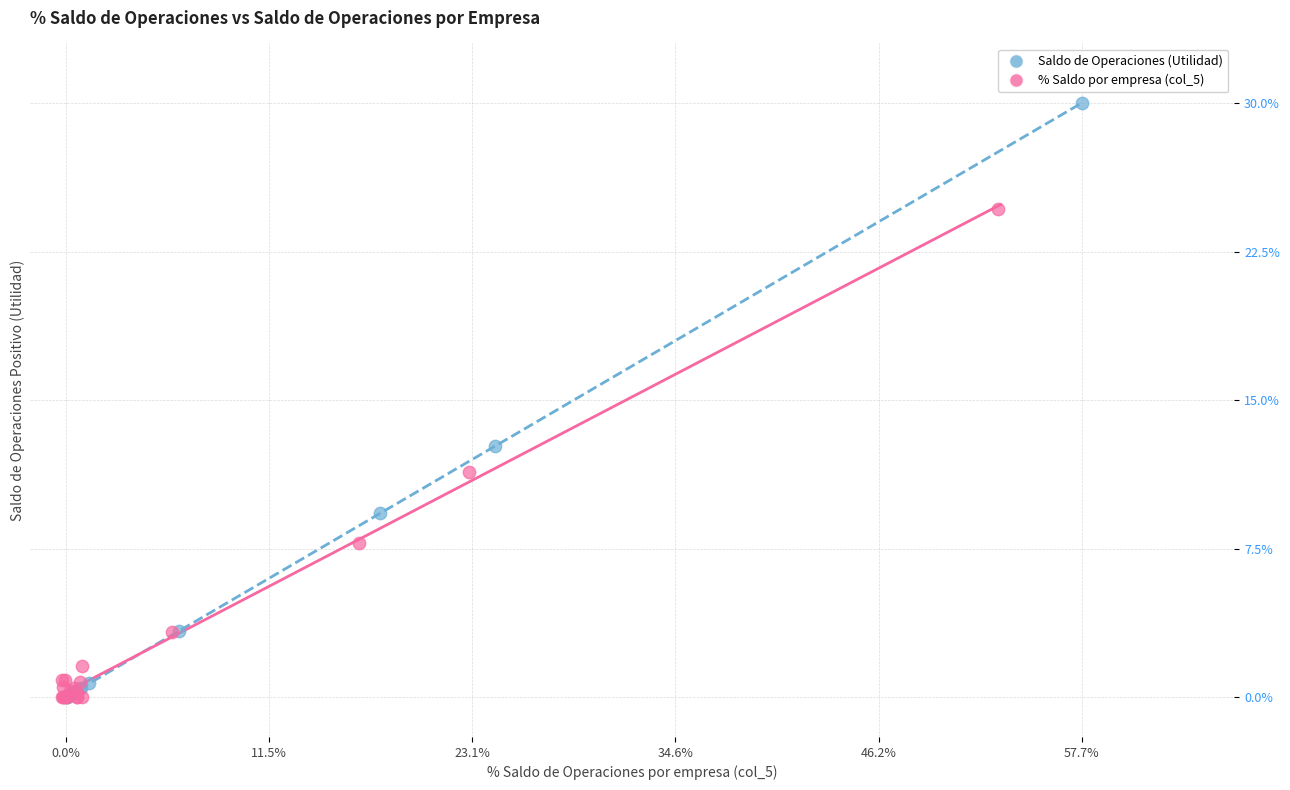

Which series has the largest Y range (max minus min)?

Saldo de Operaciones (Utilidad)